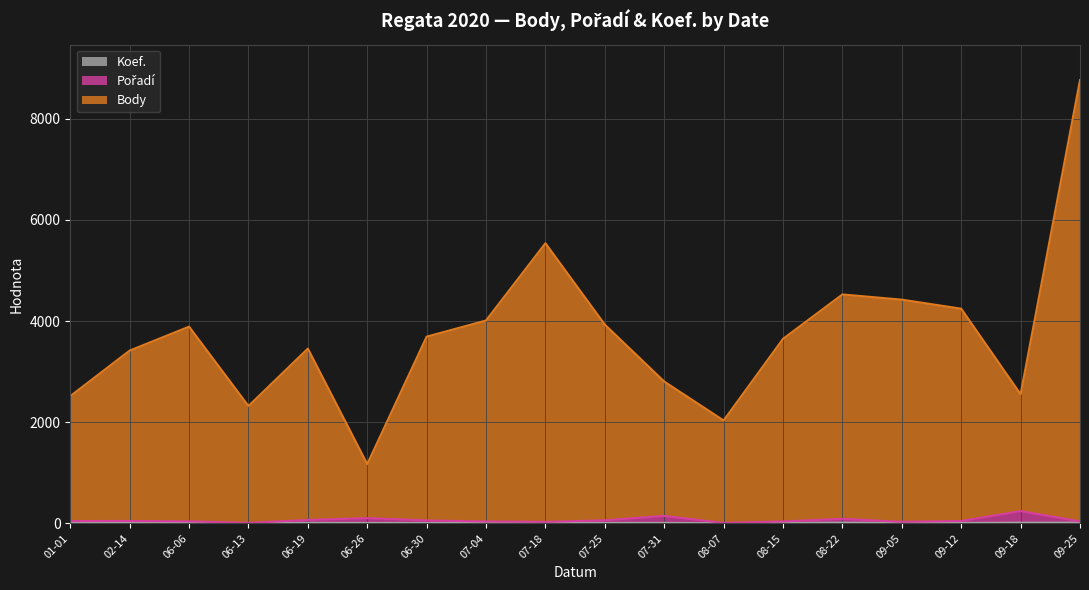

How many lines are shown in the chart?

3